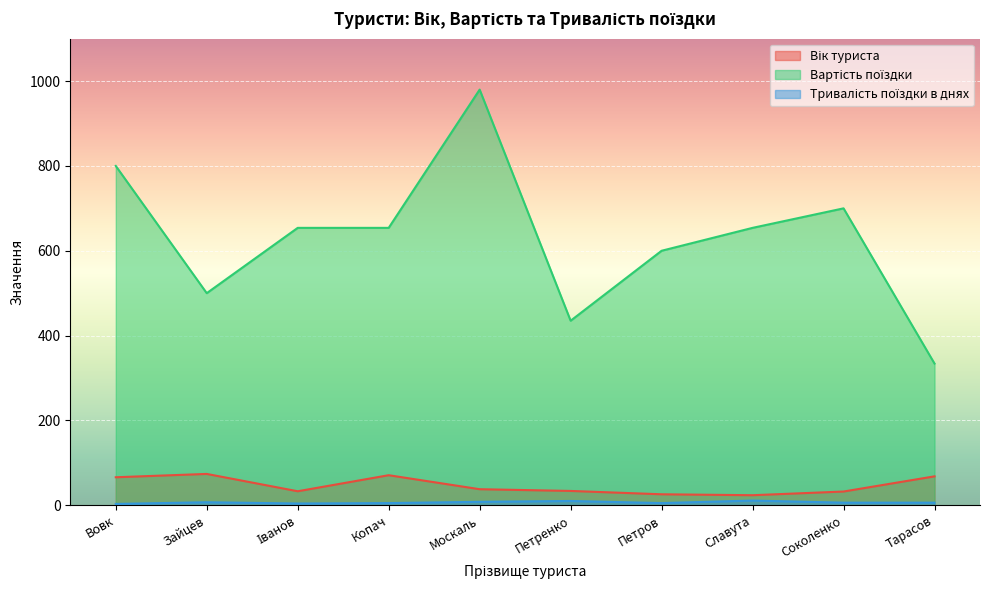

Read the Вік туриста value at Петров.

25.8